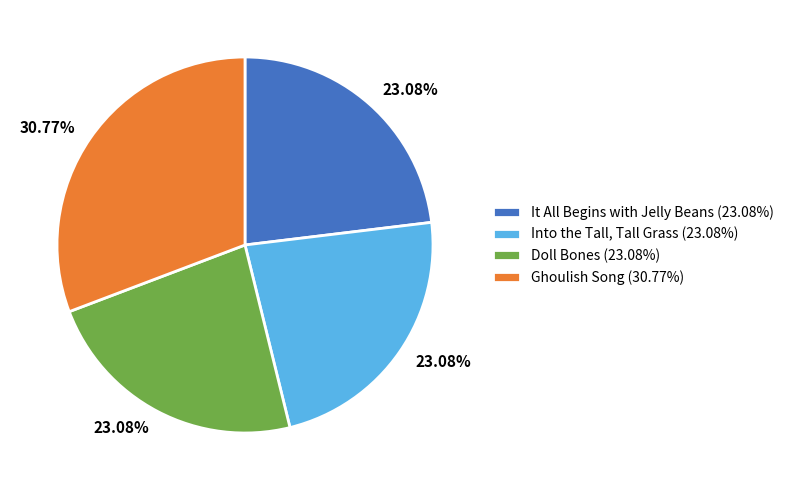

Is It All Begins with Jelly Beans the majority of the pie?

No